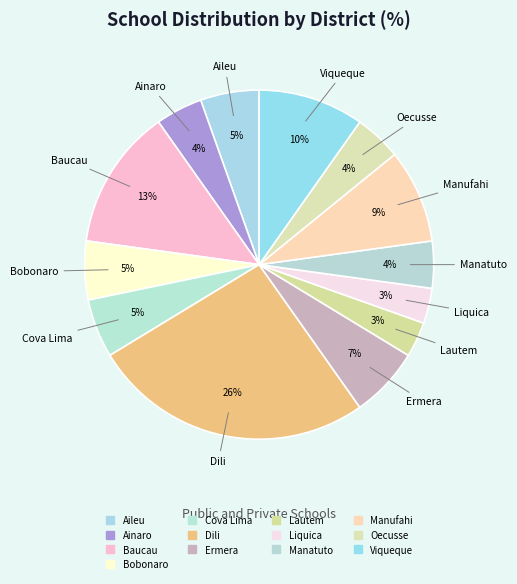

Count the number of slices in the pie.

13